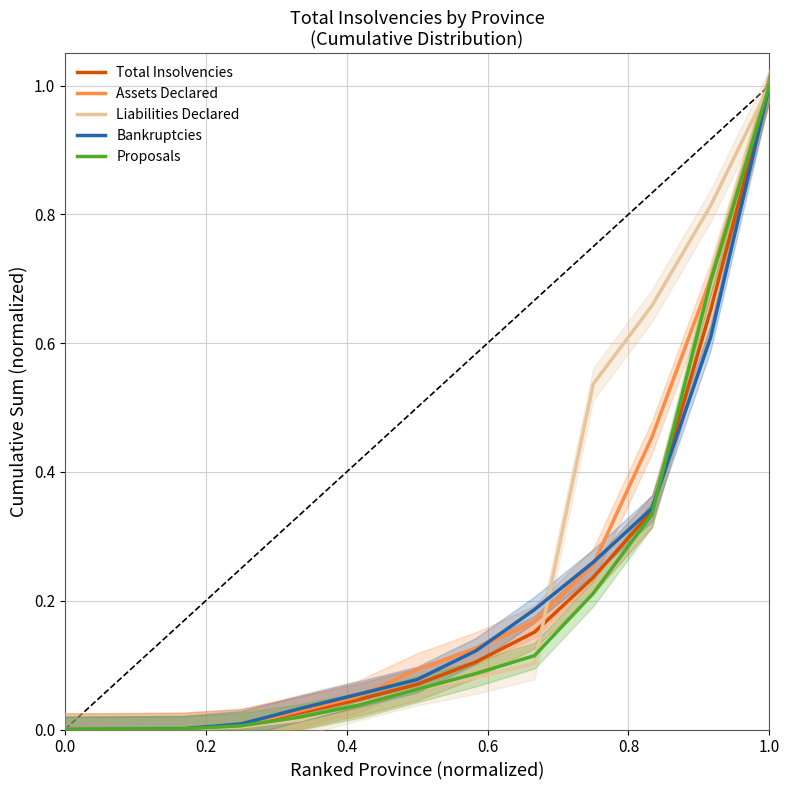

Does the chart display data point markers on the line(s)?

No